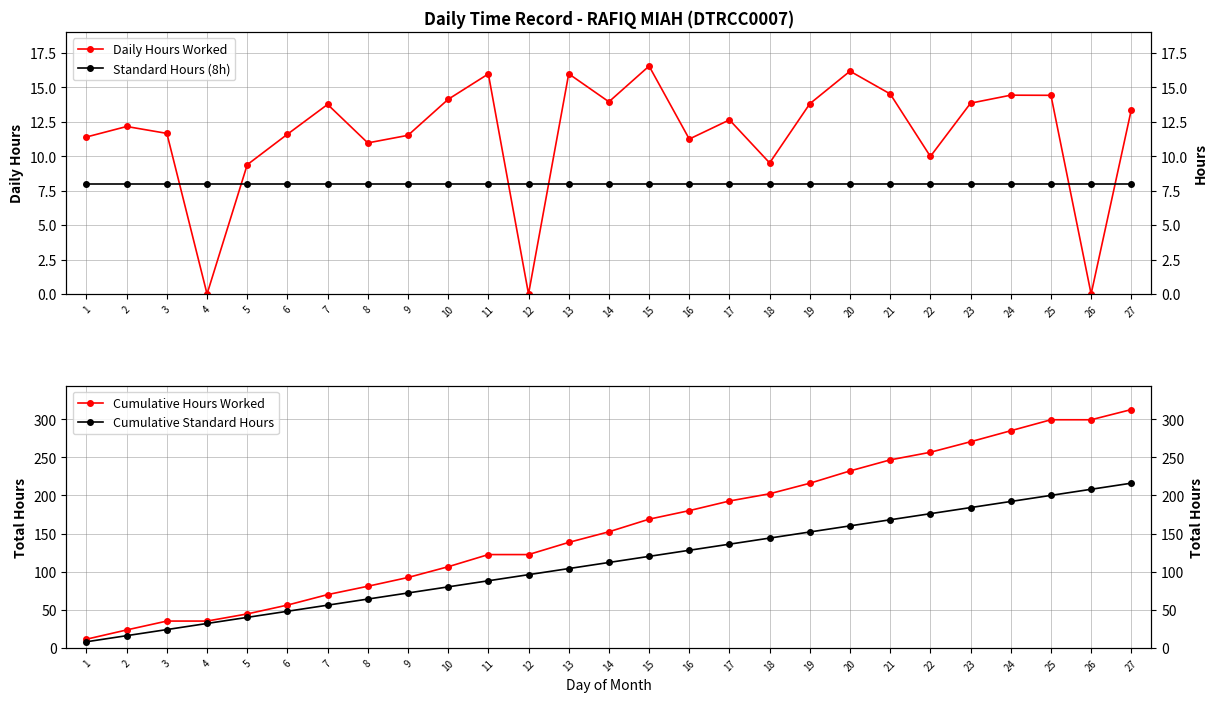

Which category has the lowest value in the Daily Hours Worked series?

4